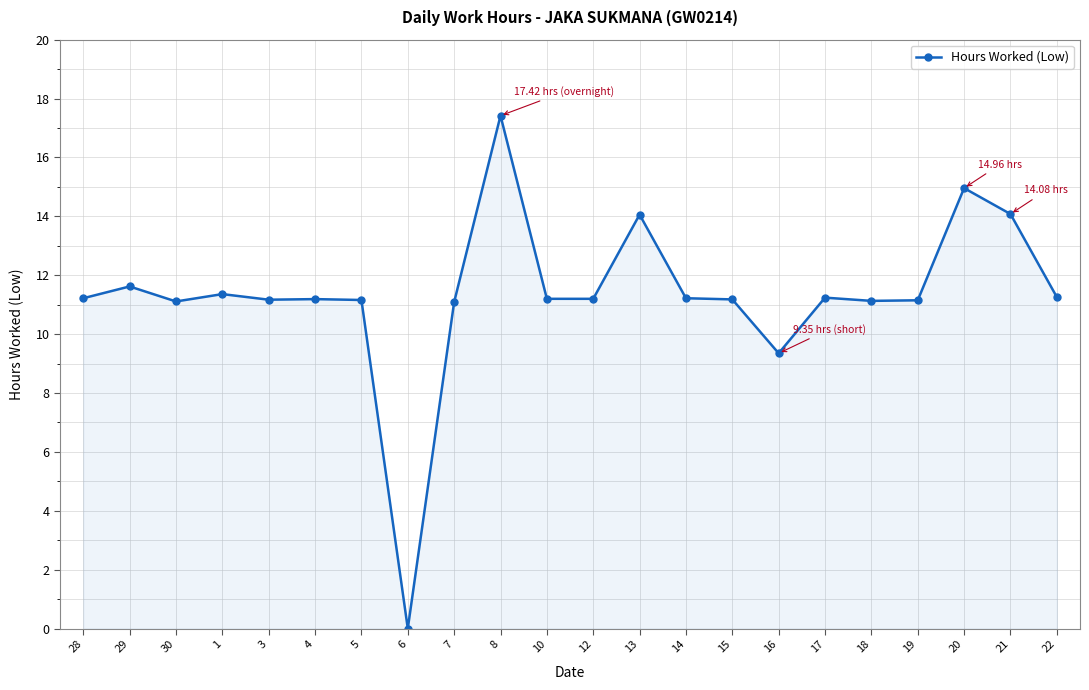

What is the ratio of the value at 14 to the value at 30?

1.0